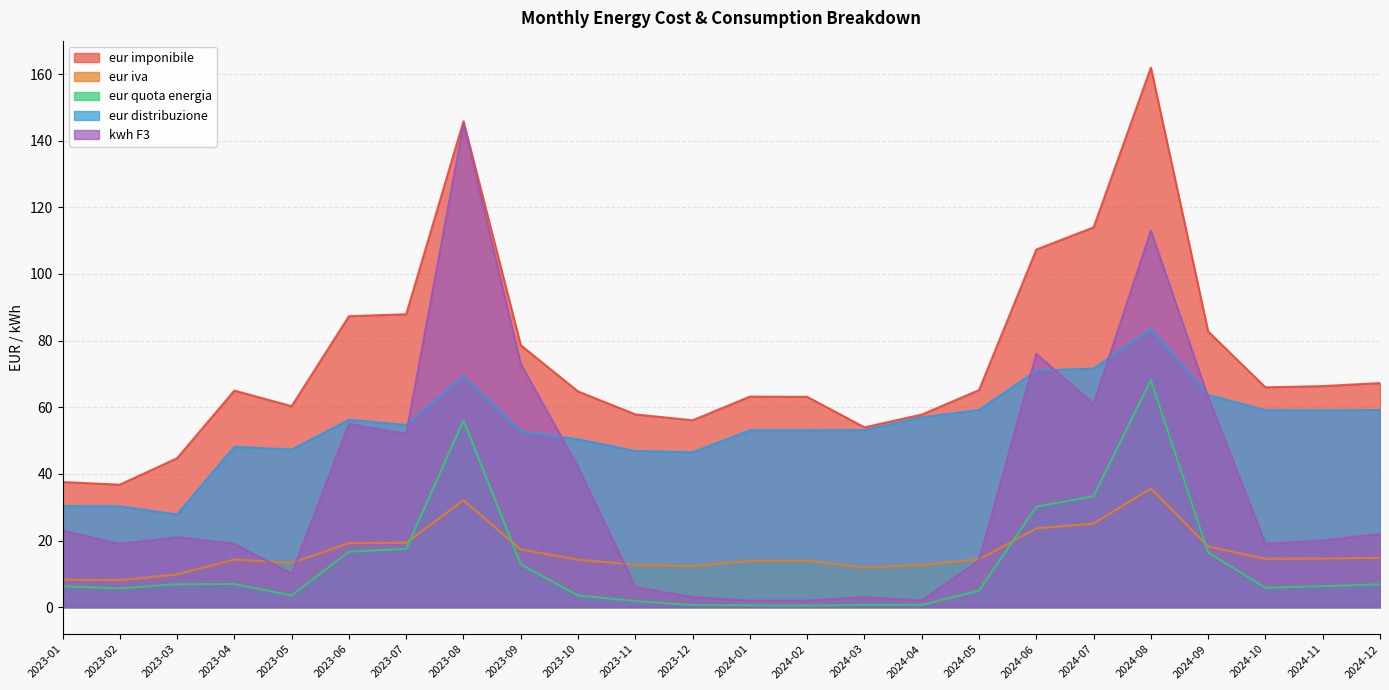

What are all the series names shown in the legend?

eur imponibile, eur iva, eur quota energia, eur distribuzione, kwh F3